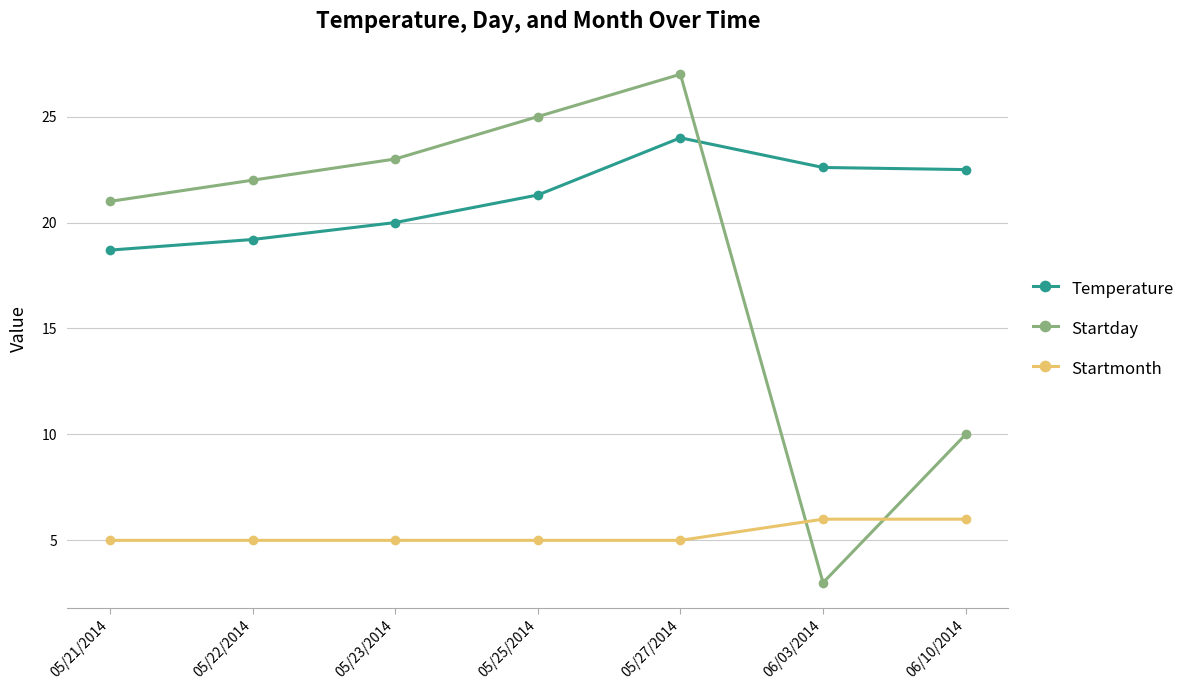

Which label corresponds to the largest value in the chart?

05/27/2014